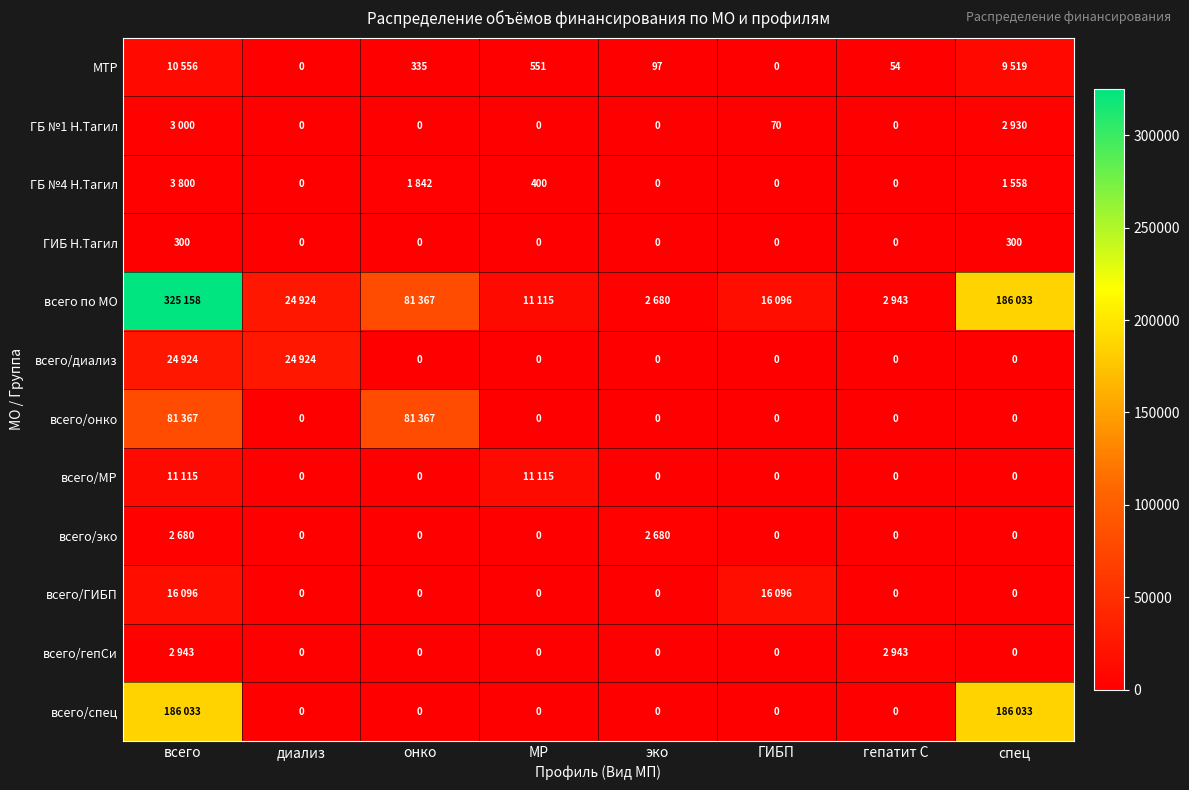

List the series in order of their peak value, highest first.

всего по МО, всего/спец, всего/онко, всего/диализ, всего/ГИБП, всего/МР, МТР, ГБ №4 Н.Тагил, ГБ №1 Н.Тагил, всего/гепСи, всего/эко, ГИБ Н.Тагил